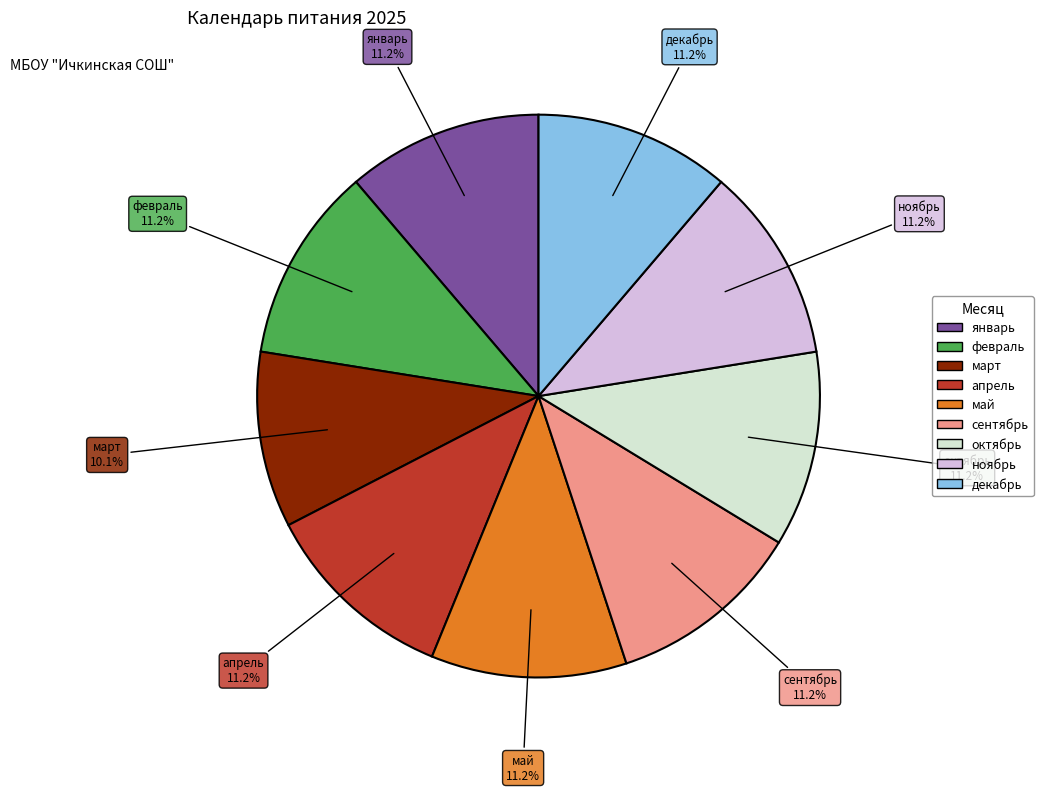

The май slice represents 22% of the pie. True or false?

False